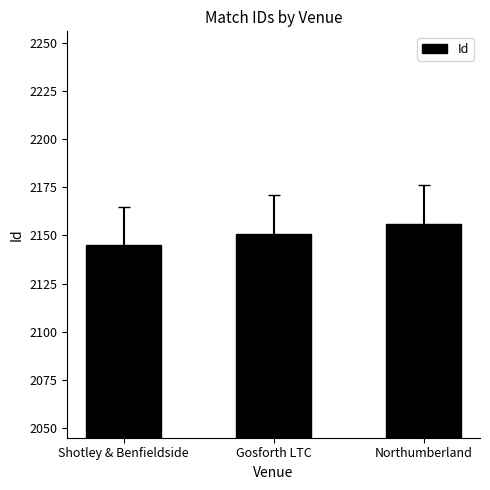

Reading left to right, what are all the values shown in this chart?

Shotley & Benfieldside=2145	Gosforth LTC=2151	Northumberland=2156